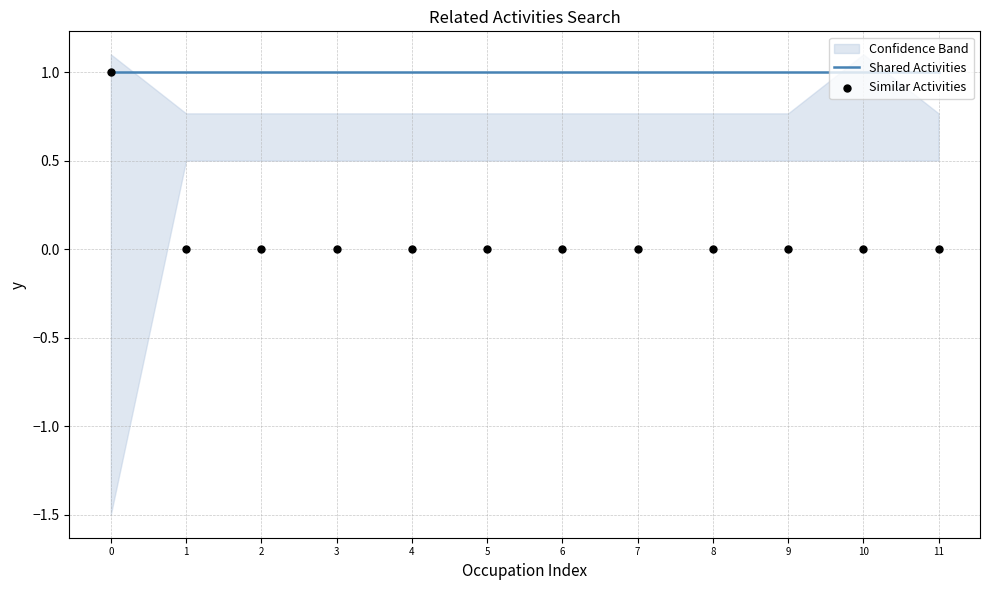

What is the total value across all series at 2?

1